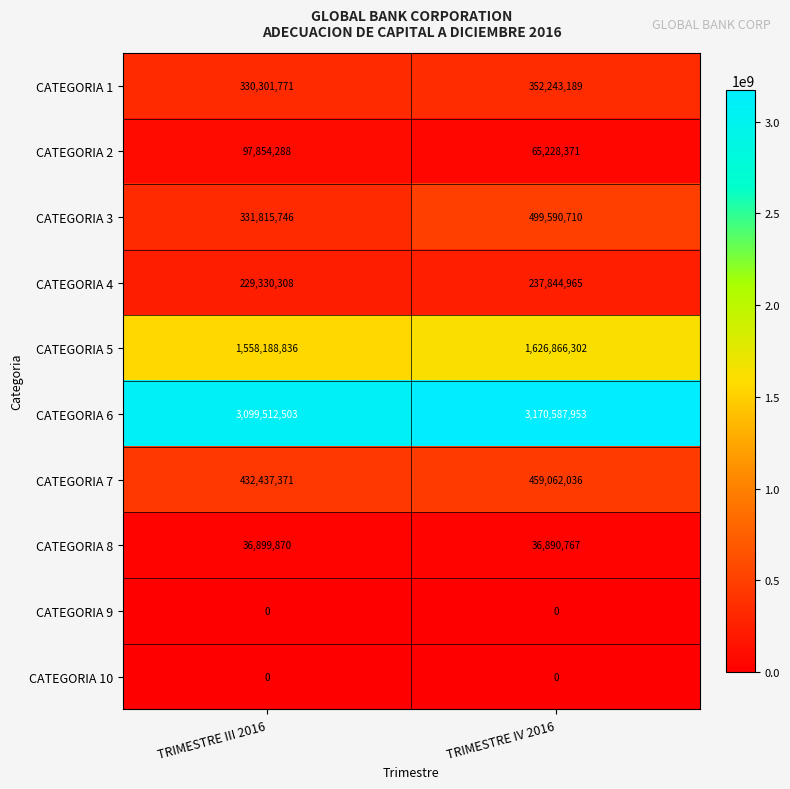

At which category is the sum across all series the highest?

TRIMESTRE IV 2016